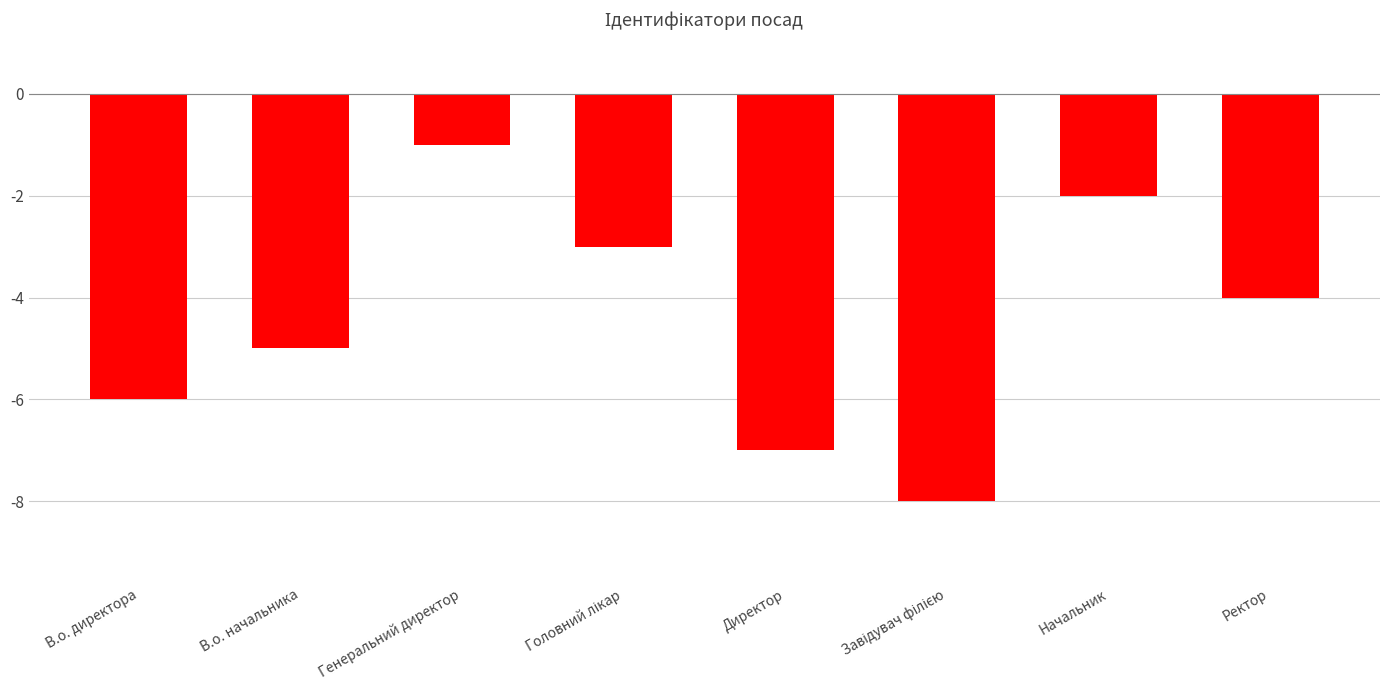

Are the bars grouped side by side (vs. stacked)?

No